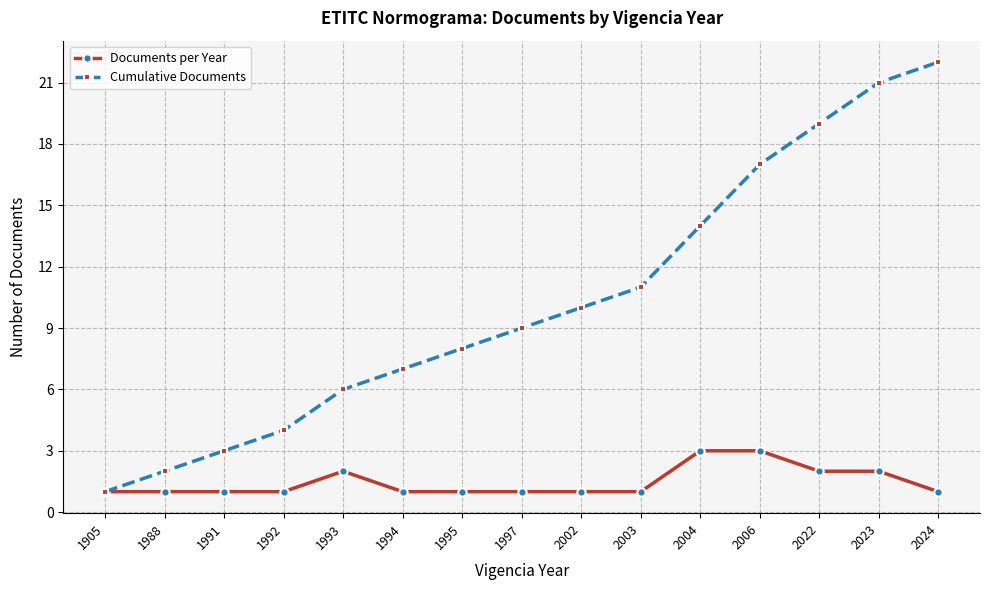

True or false: Cumulative Documents has more than 1 points higher than both neighbors.

False